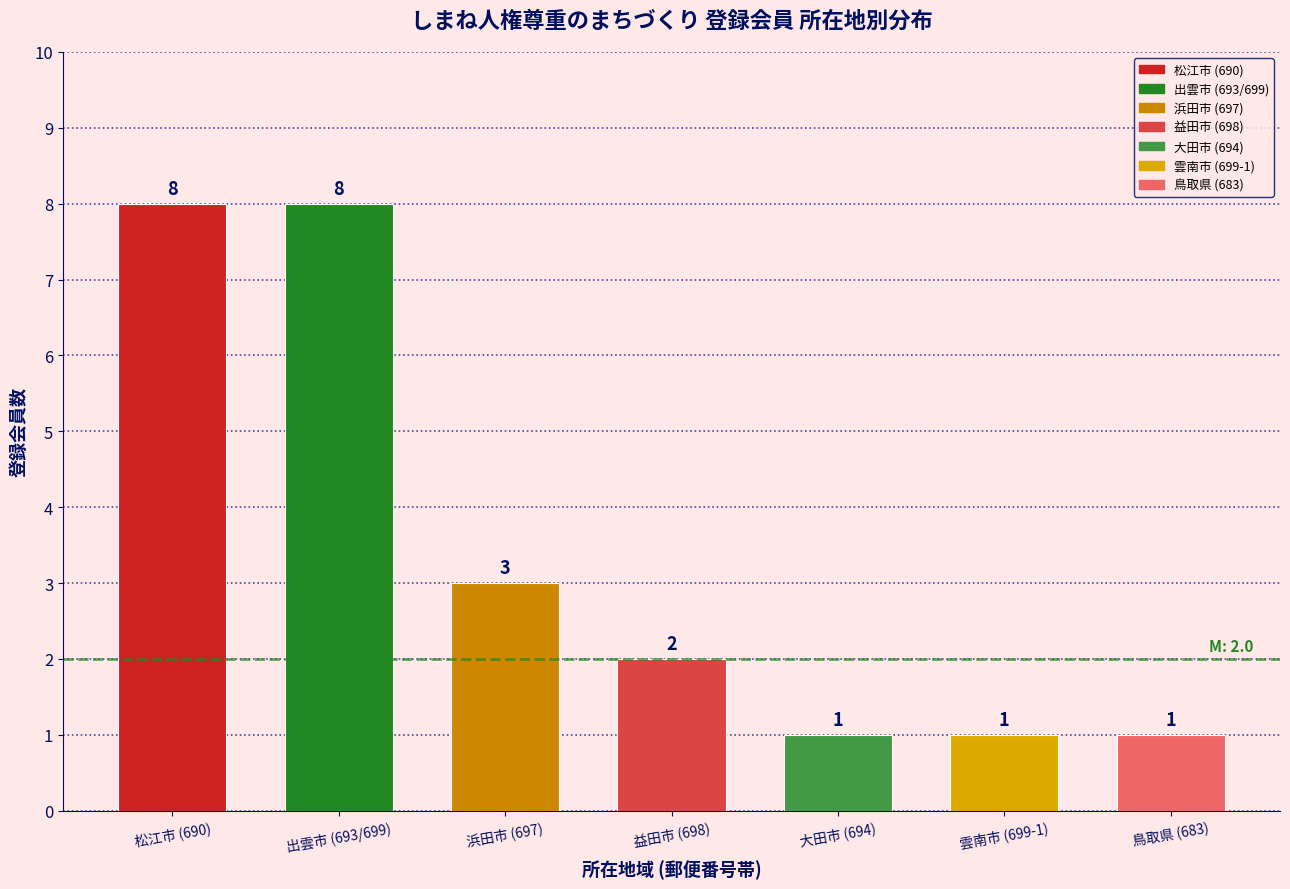

Reading left to right, what are all the values shown in this chart?

松江市 (690)=8	出雲市 (693/699)=8	浜田市 (697)=3	益田市 (698)=2	大田市 (694)=1	雲南市 (699-1)=1	鳥取県 (683)=1